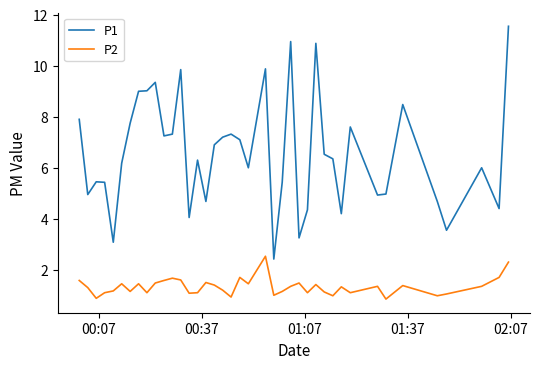

What is the average value of the P1 series?

6.6